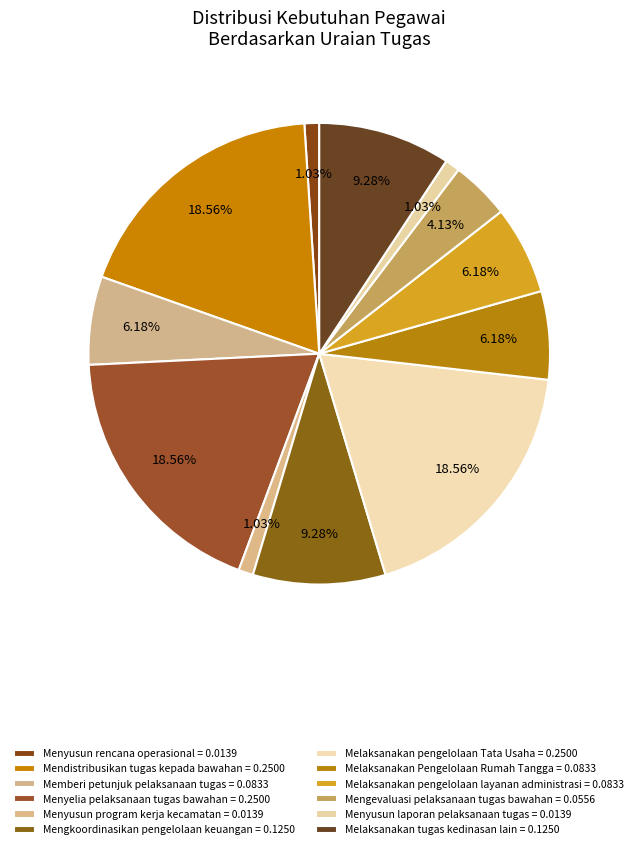

Is Menyusun program kerja kecamatan the majority of the pie?

No